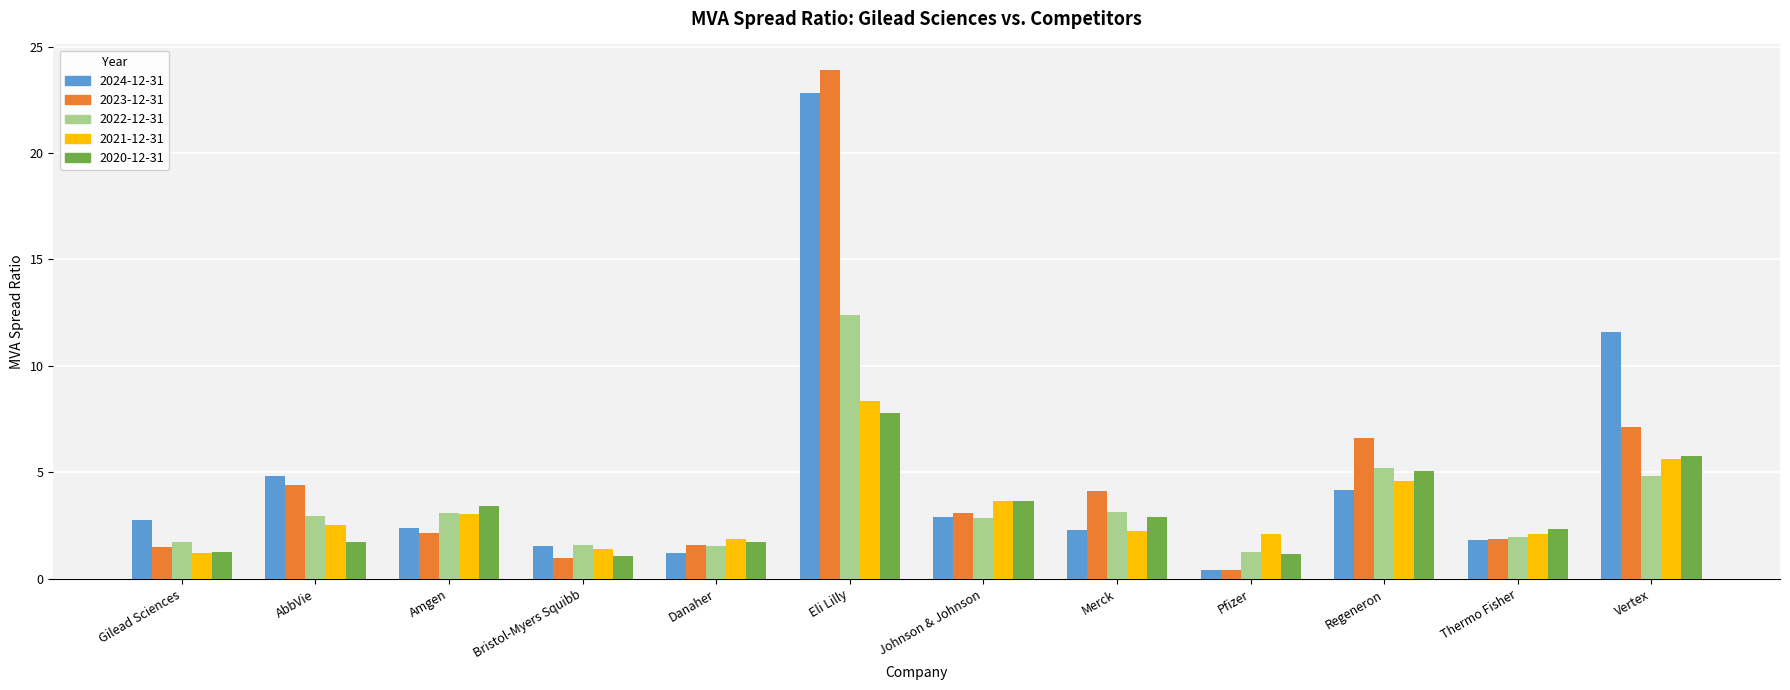

At which label does 2023-12-31 reach its peak?

Eli Lilly